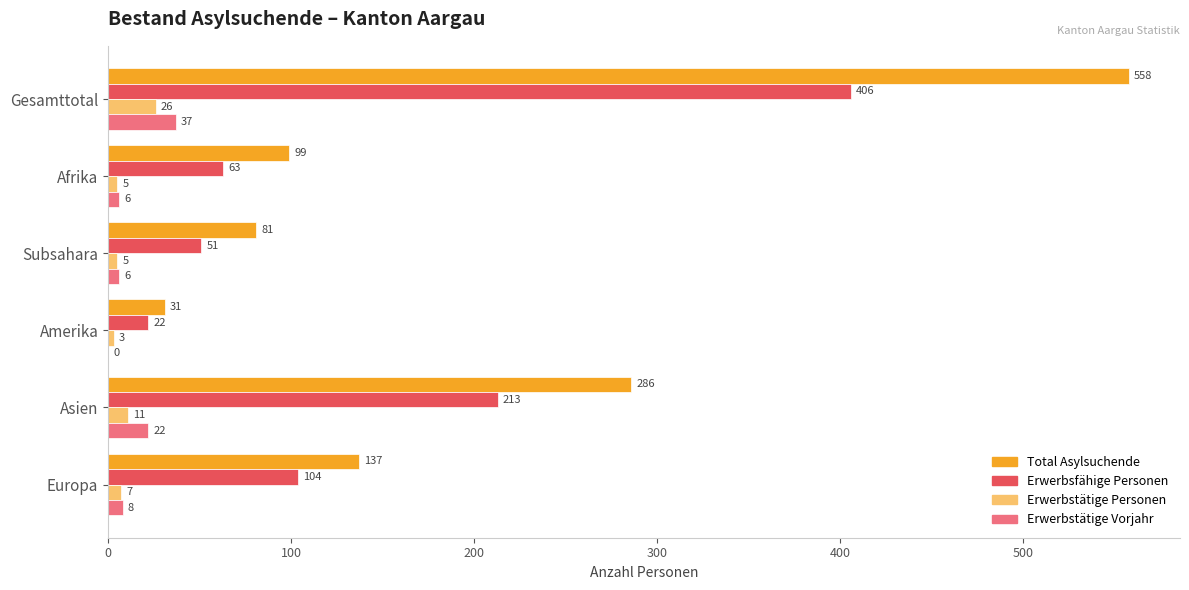

What is the sum of all Erwerbstätige Personen values?

57